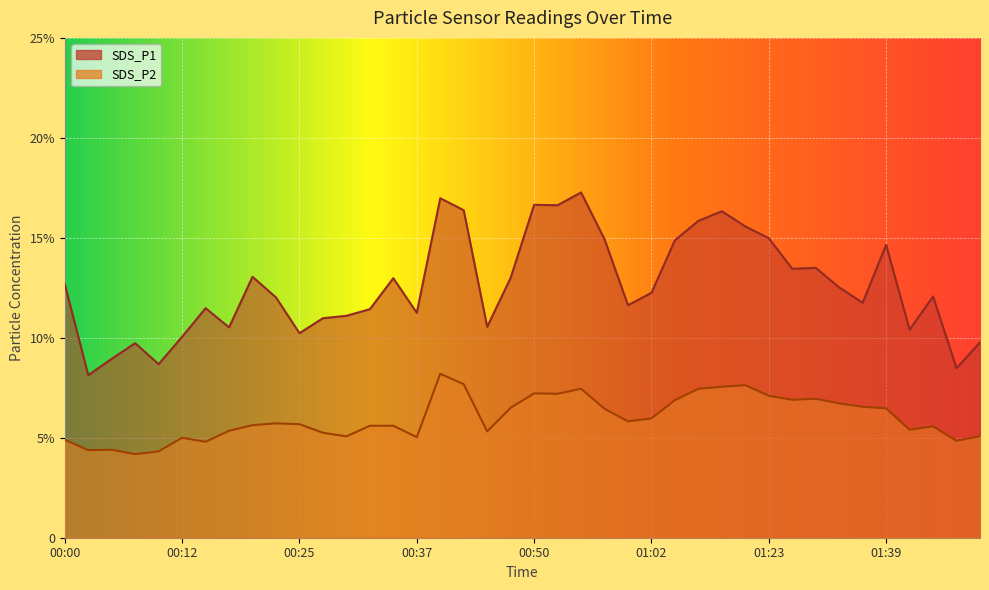

True or false: SDS_P2 and SDS_P1 cross at least once.

False